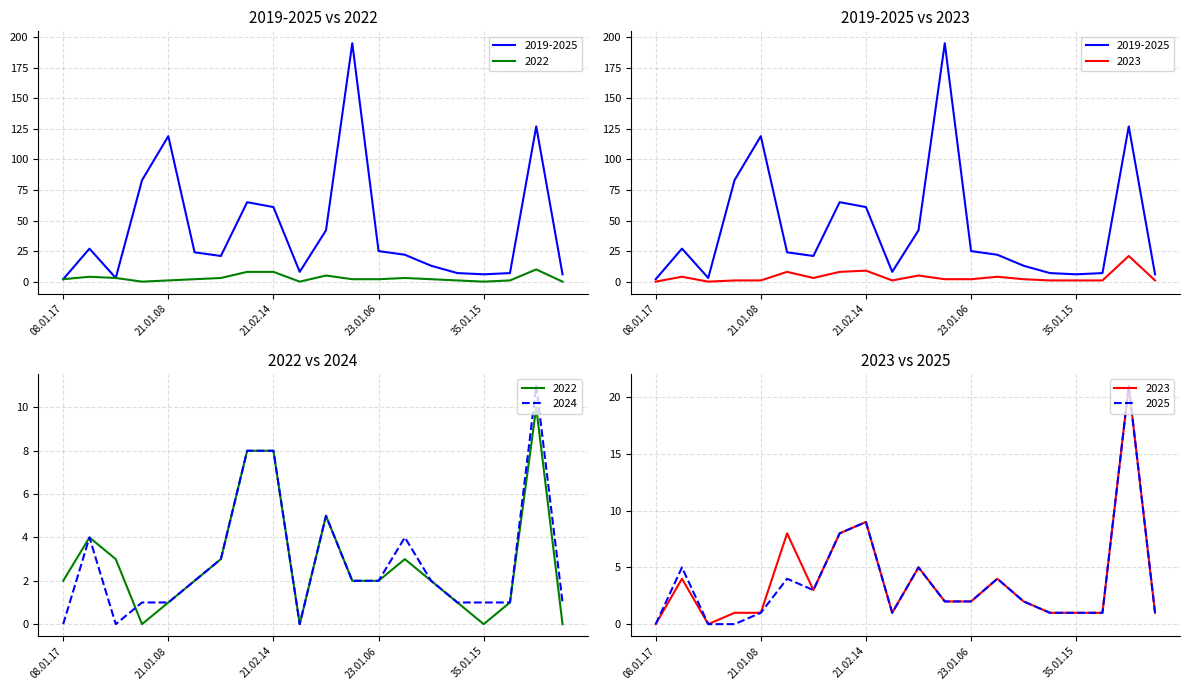

True or false: 2024 and 2023 intersect in this chart.

False